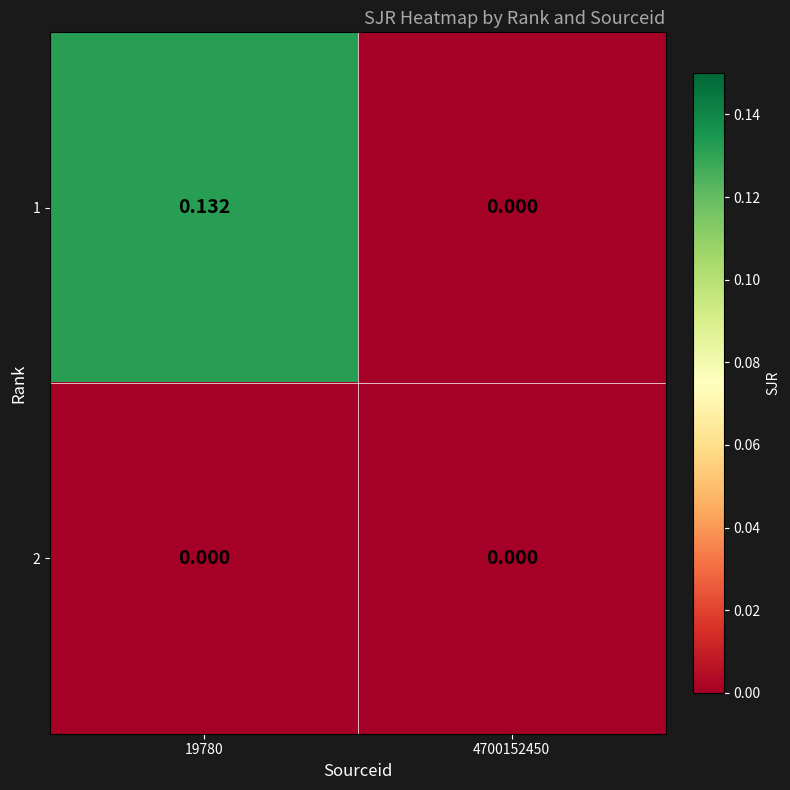

Which series has the largest range (max minus min)?

1